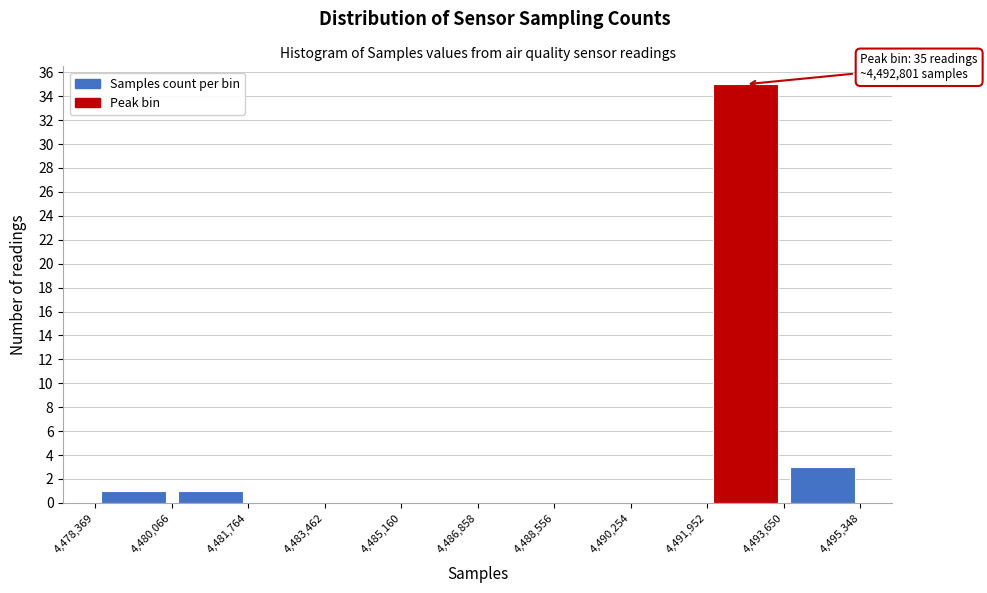

Over which range of the x-axis is the bar tallest?

4,491,952 to 4,493,650